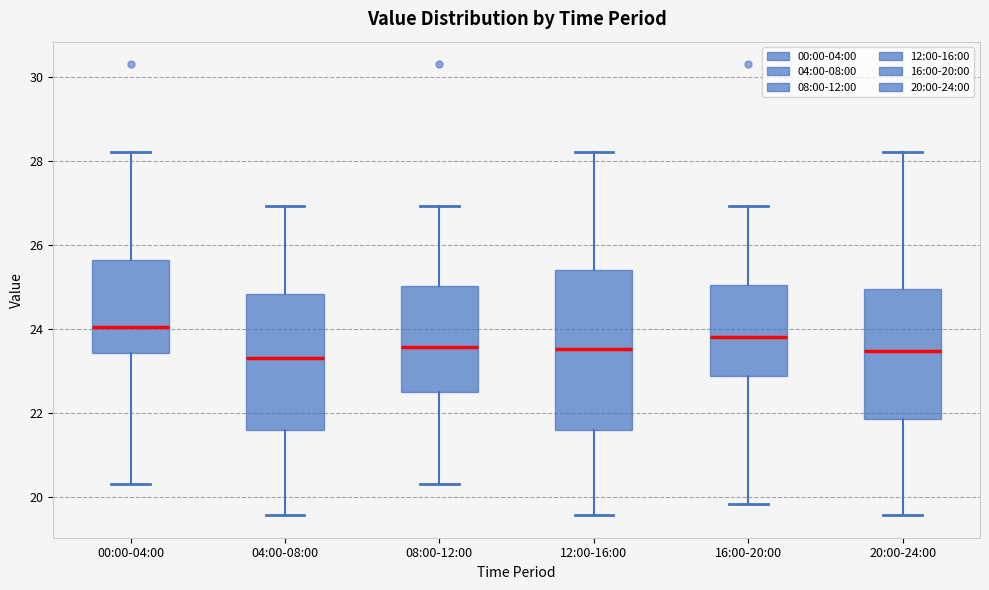

Reading left to right, transcribe this box plot: for each box, give where its median line is, the range the box spans, and where its two whiskers end, as read against the y-axis. The values are not printed on the chart, so give them approximately, as read against the axis.

00:00-04:00: median 24.0, box 23.4 to 25.6, whiskers 20.4 to 28.2
04:00-08:00: median 23.4, box 21.6 to 24.8, whiskers 19.6 to 27.0
08:00-12:00: median 23.6, box 22.4 to 25.0, whiskers 20.4 to 27.0
12:00-16:00: median 23.6, box 21.6 to 25.4, whiskers 19.6 to 28.2
16:00-20:00: median 23.8, box 22.8 to 25.0, whiskers 19.8 to 27.0
20:00-24:00: median 23.4, box 21.8 to 25.0, whiskers 19.6 to 28.2